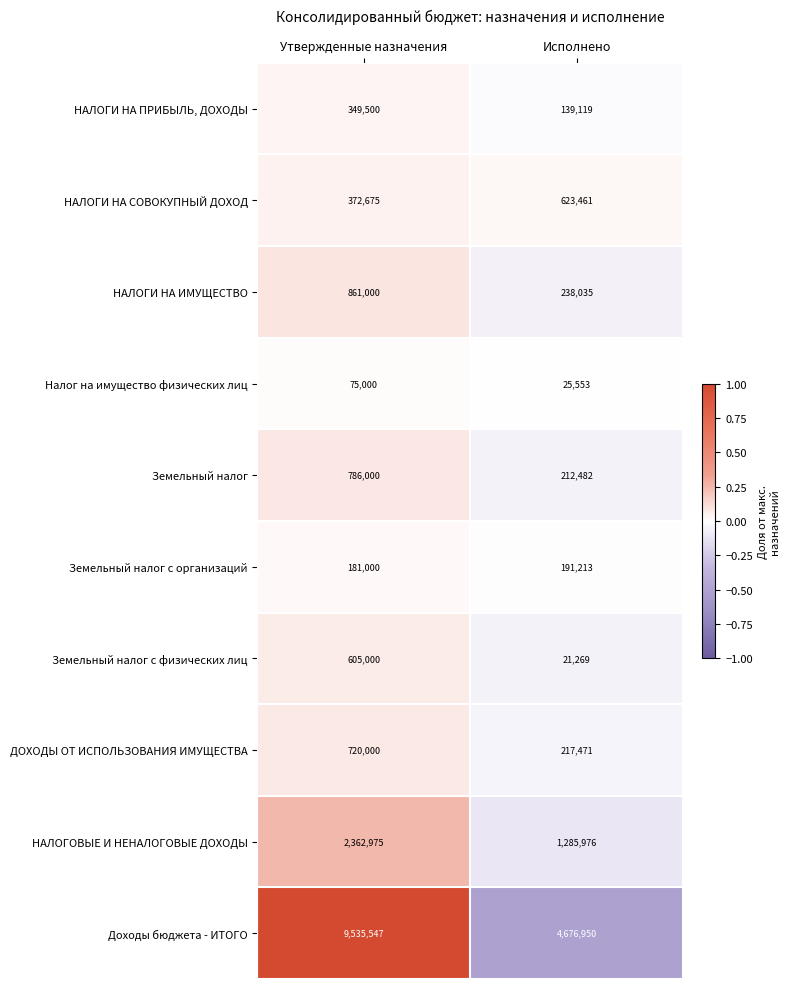

Where is Земельный налог с физических лиц nearest to the value 313134?

Исполнено